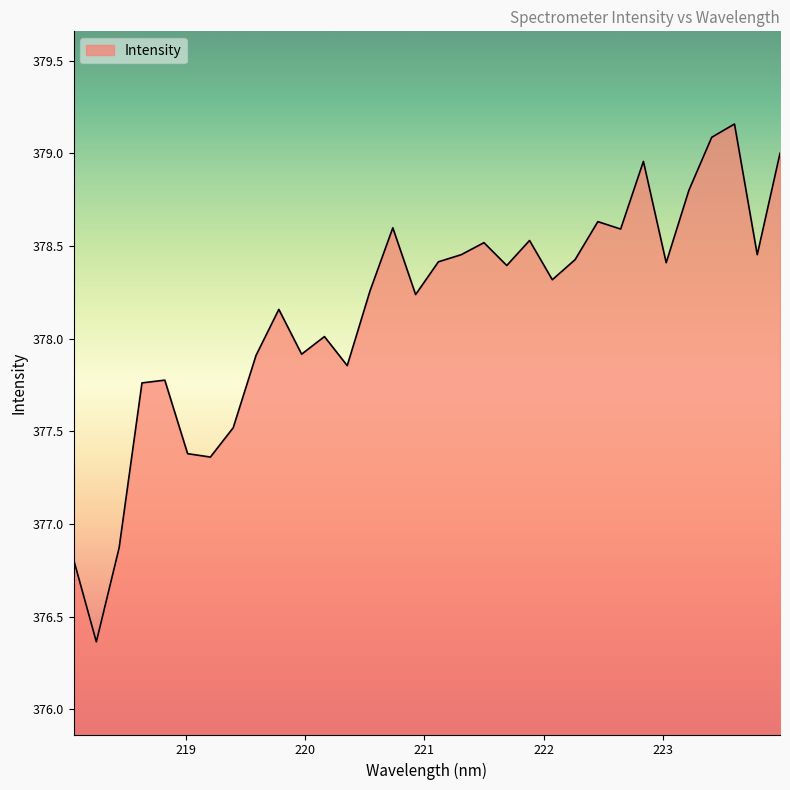

What is the smallest value displayed?

376.4